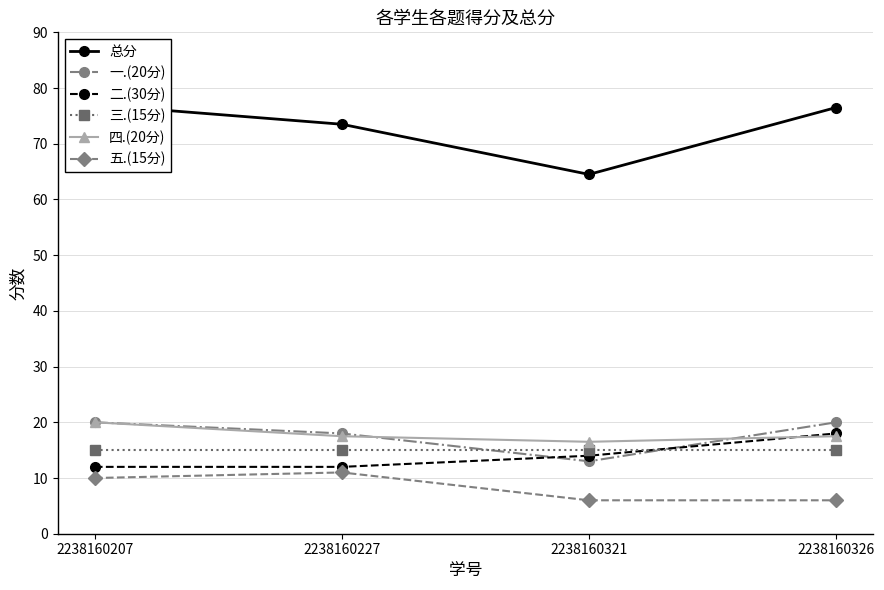

What is the minimum value for 二.(30分)?

12.0